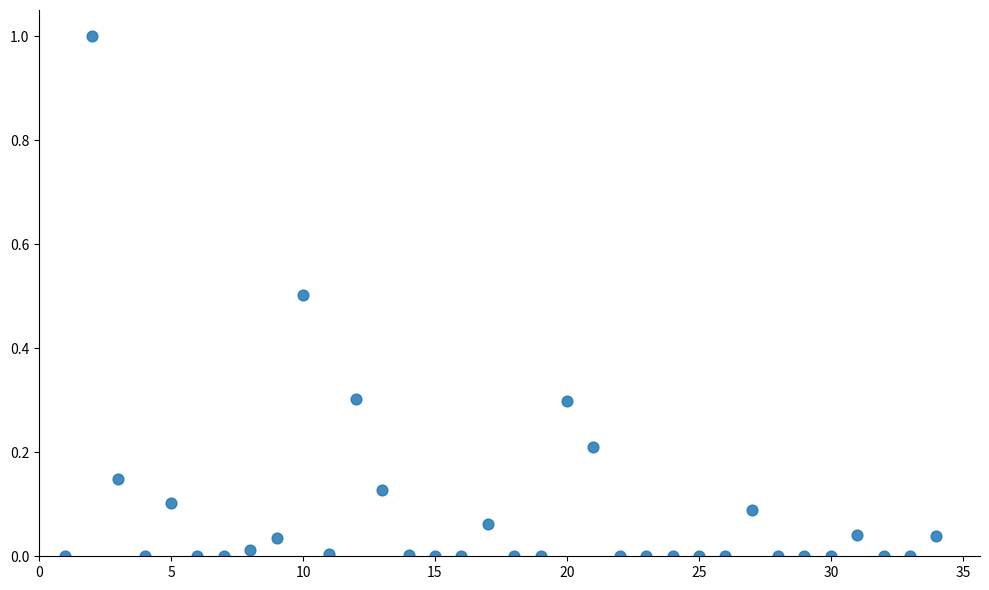

What is the range of X values (max minus min)?

33.0